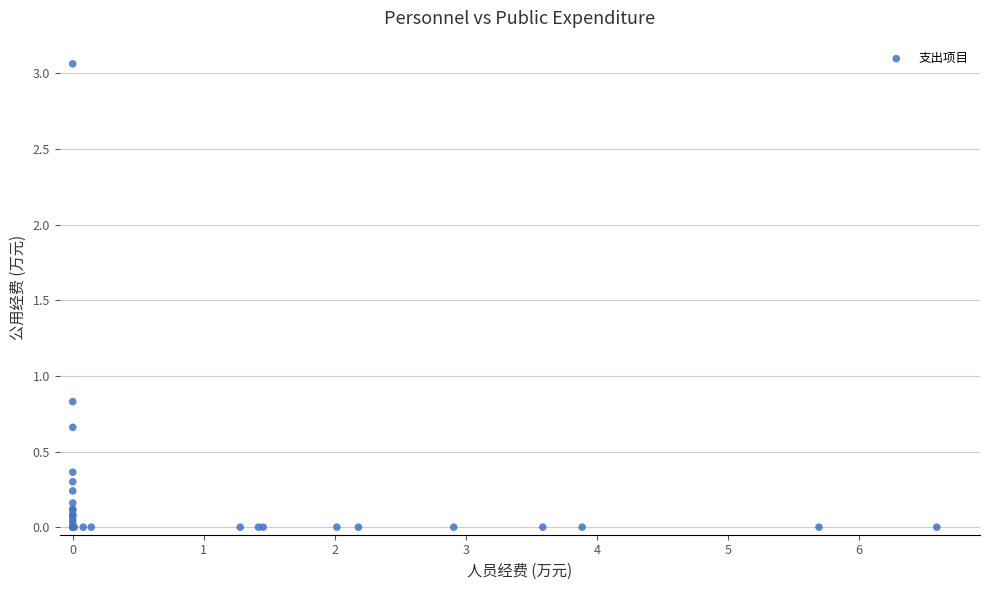

What Y value in the scatter plot is closest to 1?

0.8